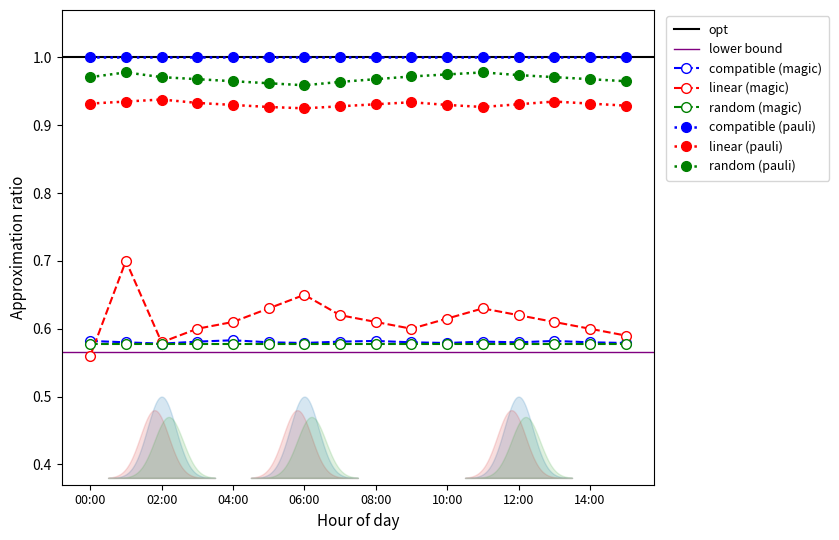

Does the chart have visible grid lines?

No